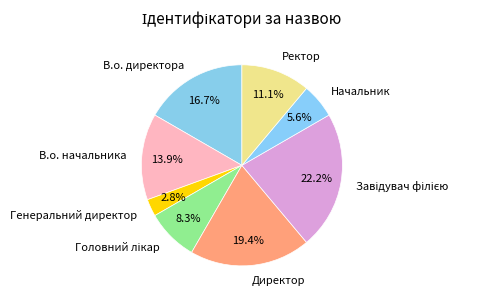

Which category has the smallest portion of the pie?

Генеральний директор